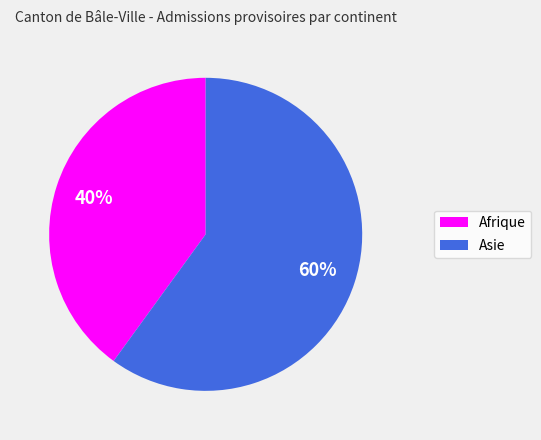

To the nearest percent, what is the difference between the largest and smallest slice percentages?

20%